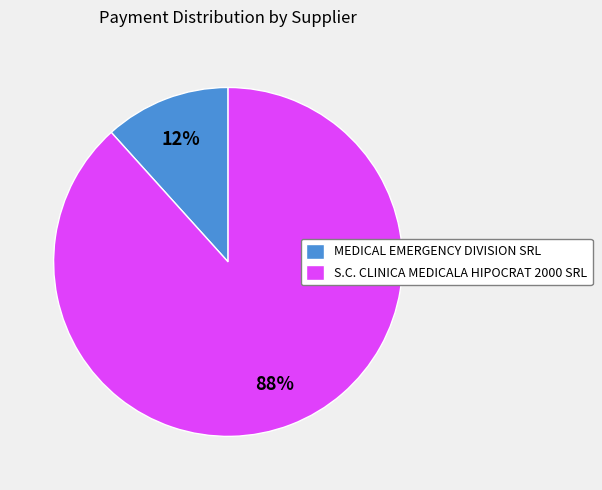

Which slice represents more than half of the pie?

S.C. CLINICA MEDICALA HIPOCRAT 2000 SRL